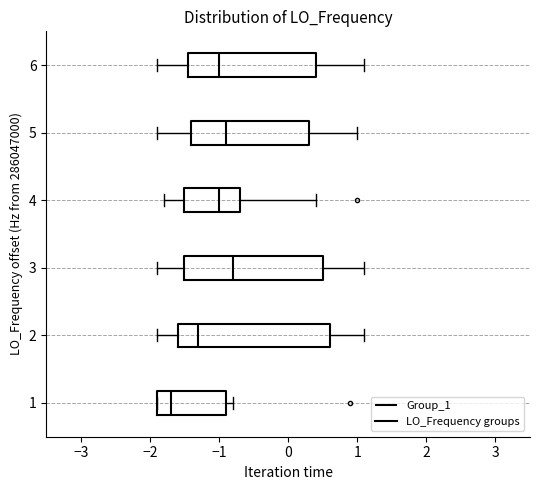

Which box is the widest, from its left edge to its right edge?

2